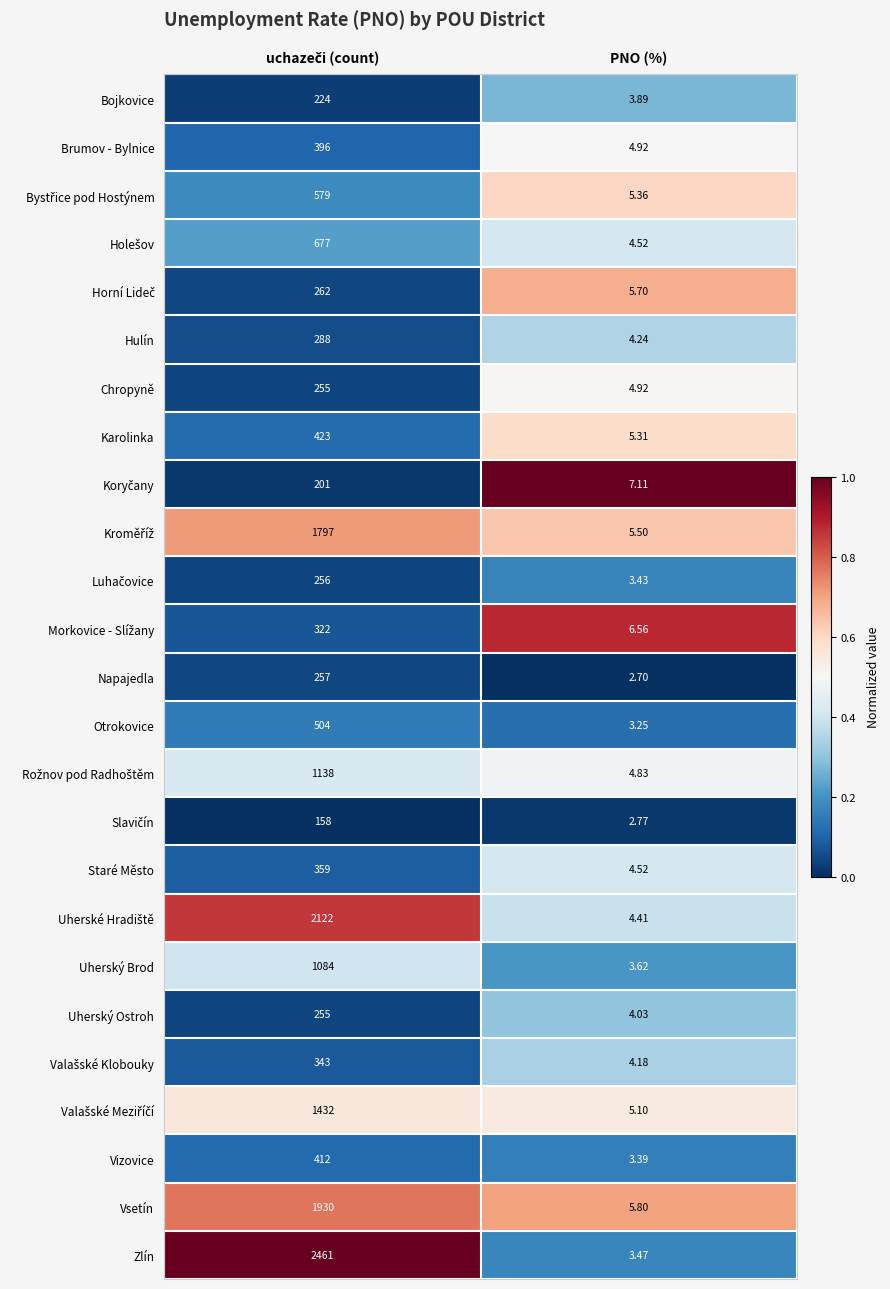

Which label corresponds to the smallest value in the chart?

PNO (%)